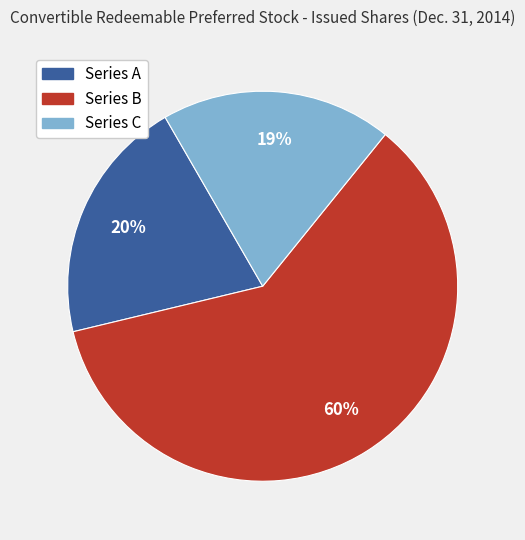

To the nearest percent, what is the average slice percentage?

33%